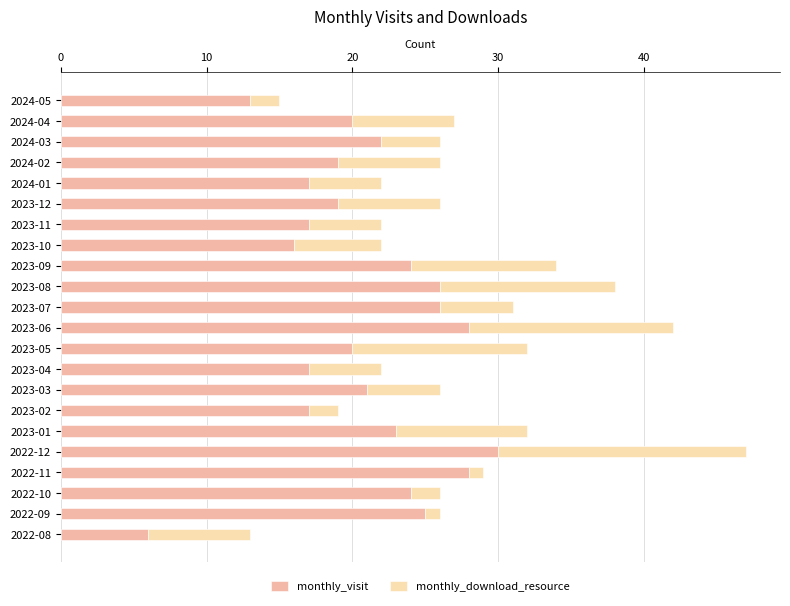

The value of monthly_visit at 2024-02 is 4. True or false?

False